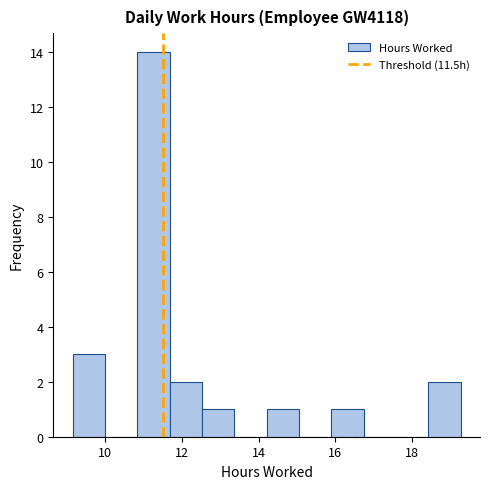

Reading left to right, transcribe this chart: for each bar, give the range it covers on the x-axis and its height. Neither the bar edges nor the heights are printed on the chart, so give them approximately, as read against the axes.

9.2 to 10.0: 3
10.0 to 10.8: 0
10.8 to 11.6: 14
11.6 to 12.6: 2
12.6 to 13.4: 1
13.4 to 14.2: 0
14.2 to 15.0: 1
15.0 to 15.8: 0
15.8 to 16.8: 1
16.8 to 17.6: 0
17.6 to 18.4: 0
18.4 to 19.2: 2